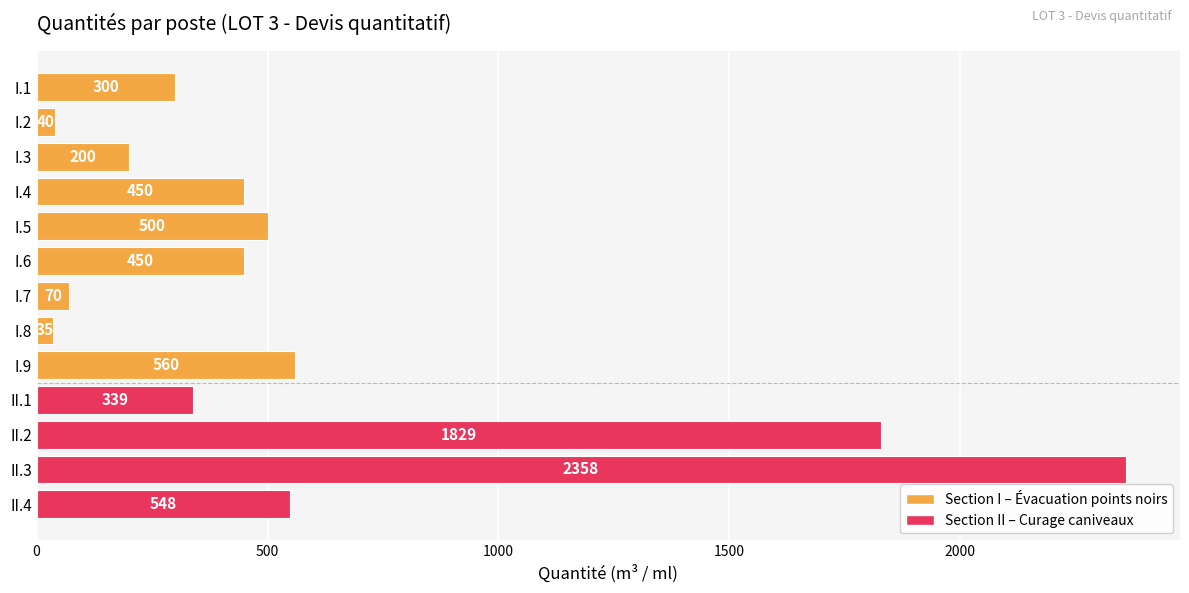

How many data points does each series have?

13